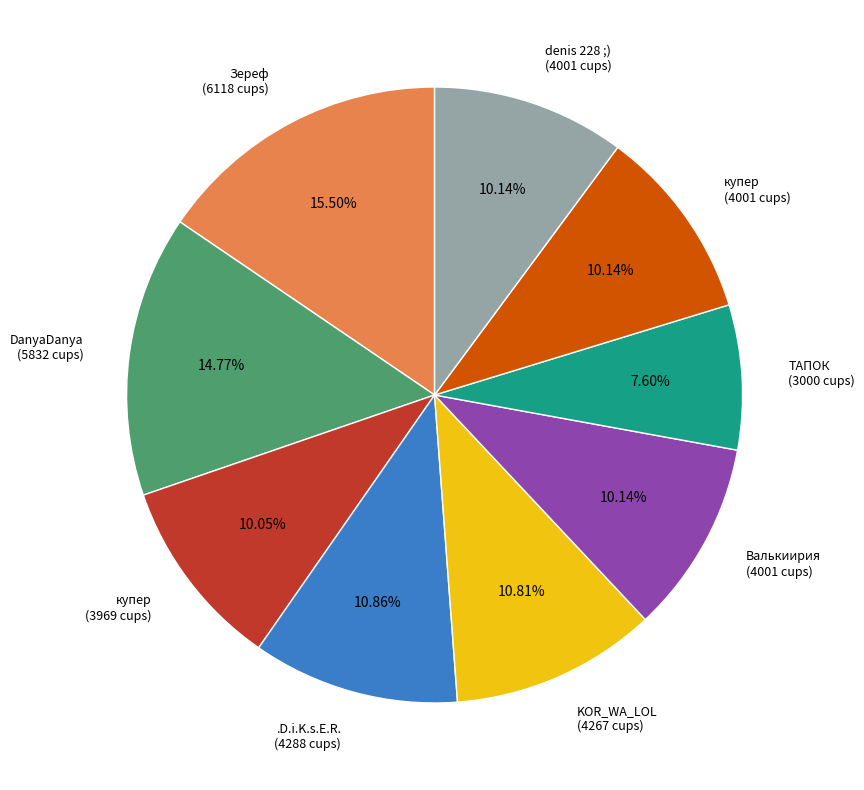

Is there any slice that represents more than half of the pie?

No